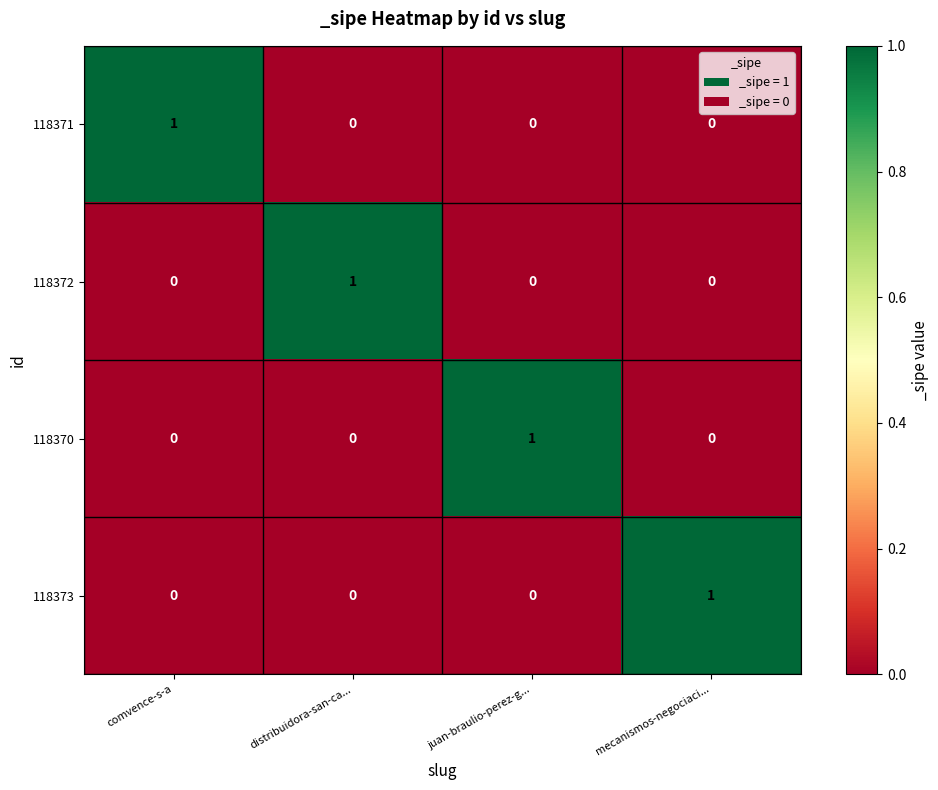

Which category has the highest value in the 118373 series?

mecanismos-negociaci...